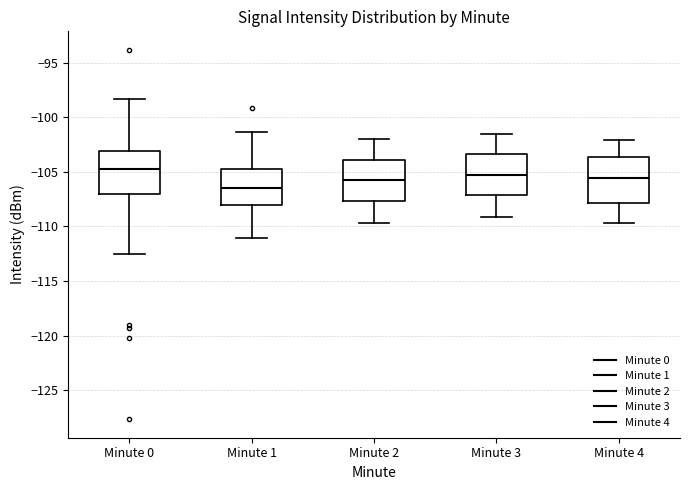

Reading left to right, read every box against the y-axis: the position of its median line, the range the box covers, and the ends of its whiskers. The values are not printed on the chart, so give them approximately, as read against the axis.

Minute 0: median -104.5, box -107.0 to -103.0, whiskers -112.5 to -98.5
Minute 1: median -106.5, box -108.0 to -105.0, whiskers -111.0 to -101.5
Minute 2: median -105.5, box -107.5 to -104.0, whiskers -109.5 to -102.0
Minute 3: median -105.5, box -107.0 to -103.5, whiskers -109.0 to -101.5
Minute 4: median -105.5, box -108.0 to -103.5, whiskers -109.5 to -102.0